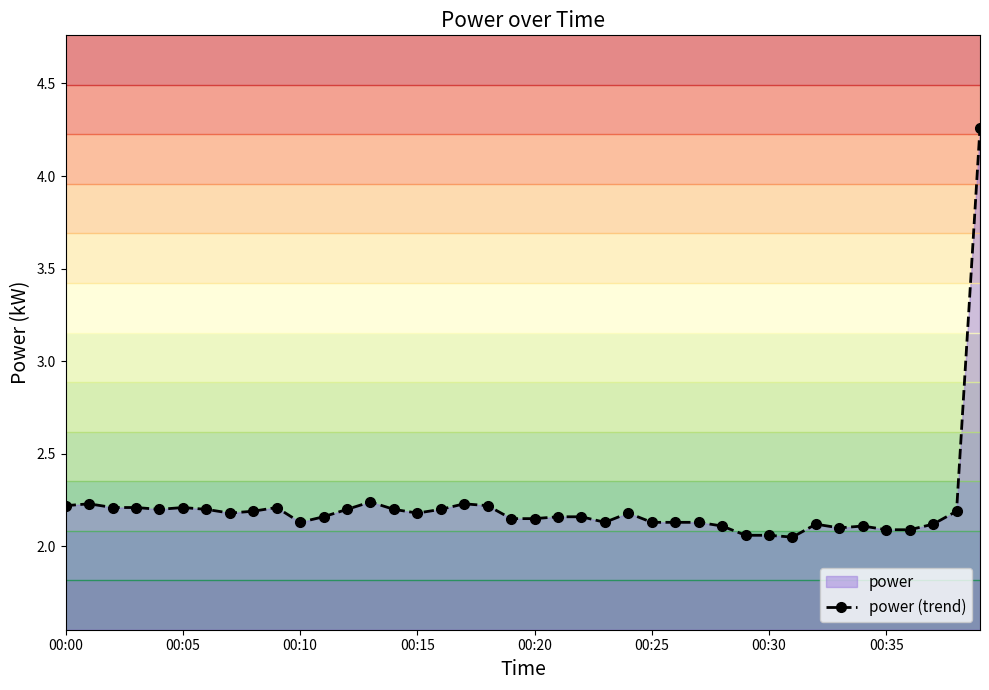

The value of power (trend) at 00:05 is 0.9. True or false?

False